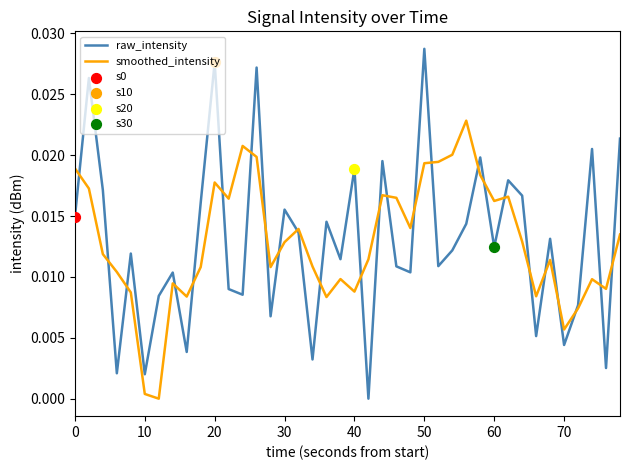

Which series has the widest spread of values?

raw_intensity